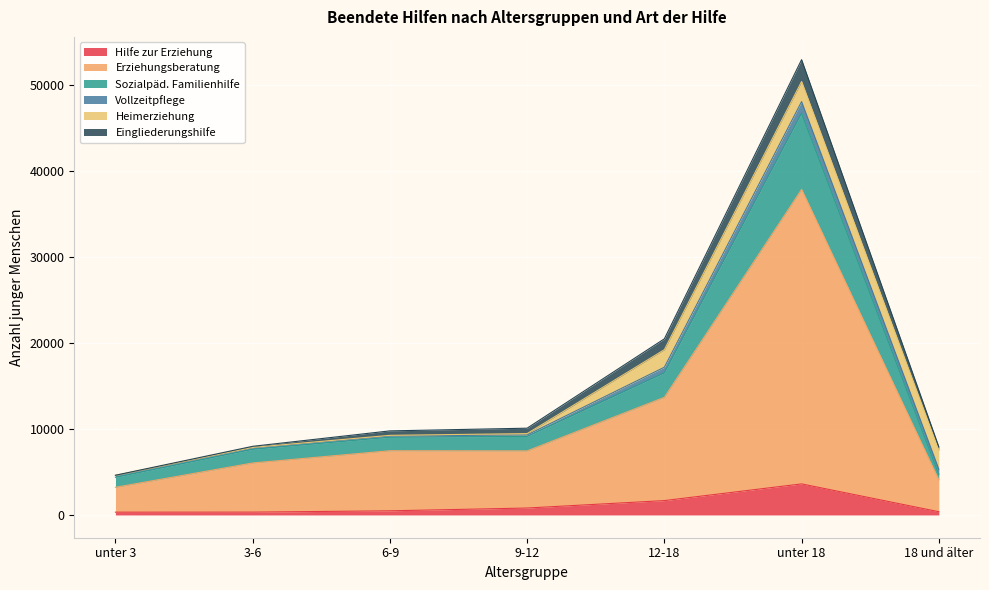

What is the difference between the Hilfe zur Erziehung values at unter 18 and 6-9?

3128